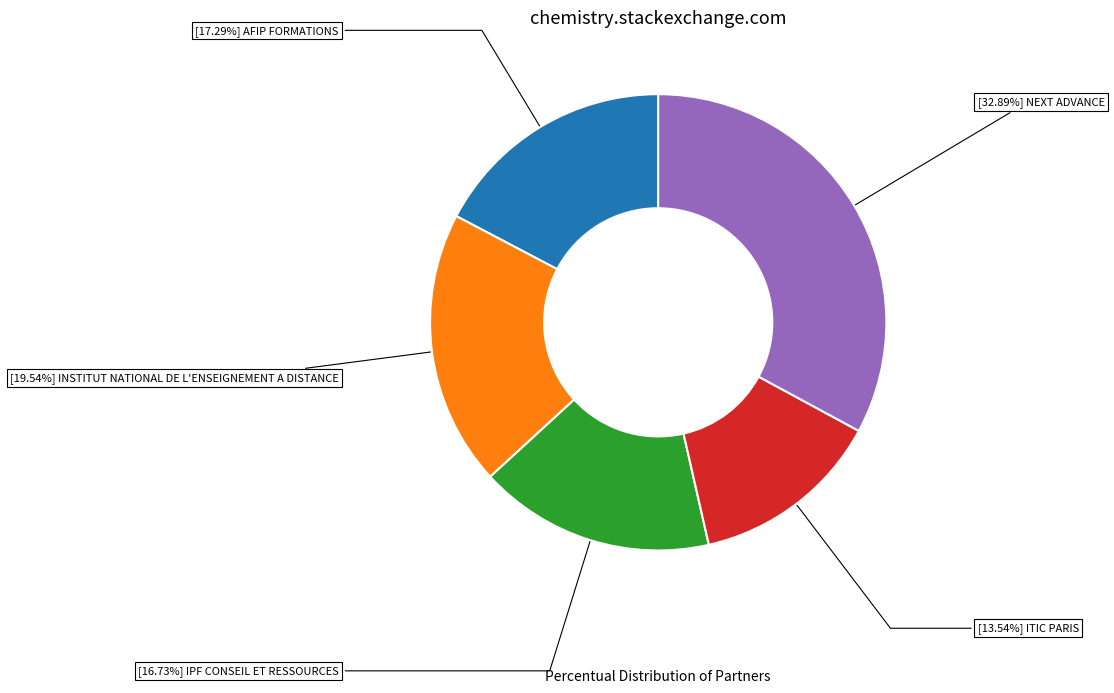

Is there any slice that represents more than half of the pie?

No